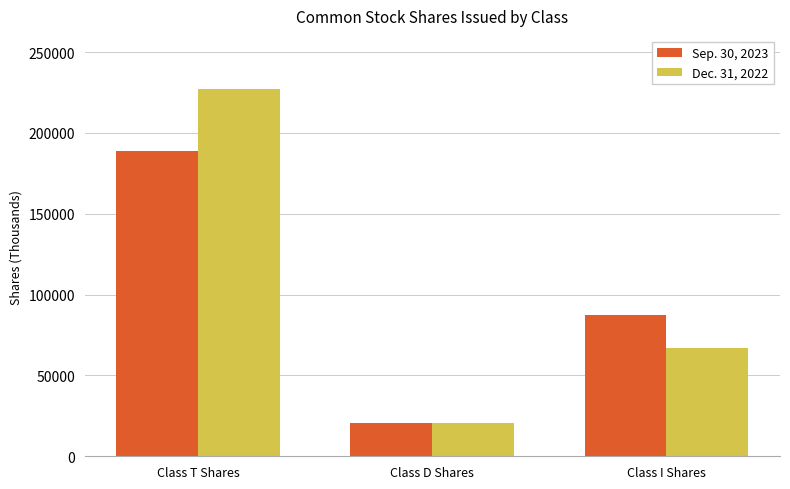

What is the lowest value of the Sep. 30, 2023 series?

20834